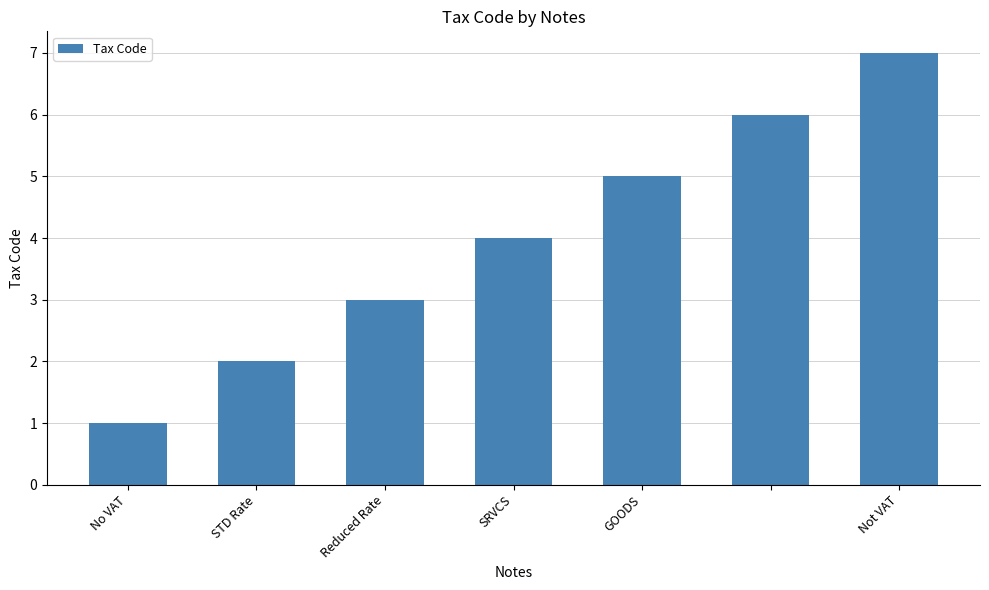

What is the greatest value displayed?

7